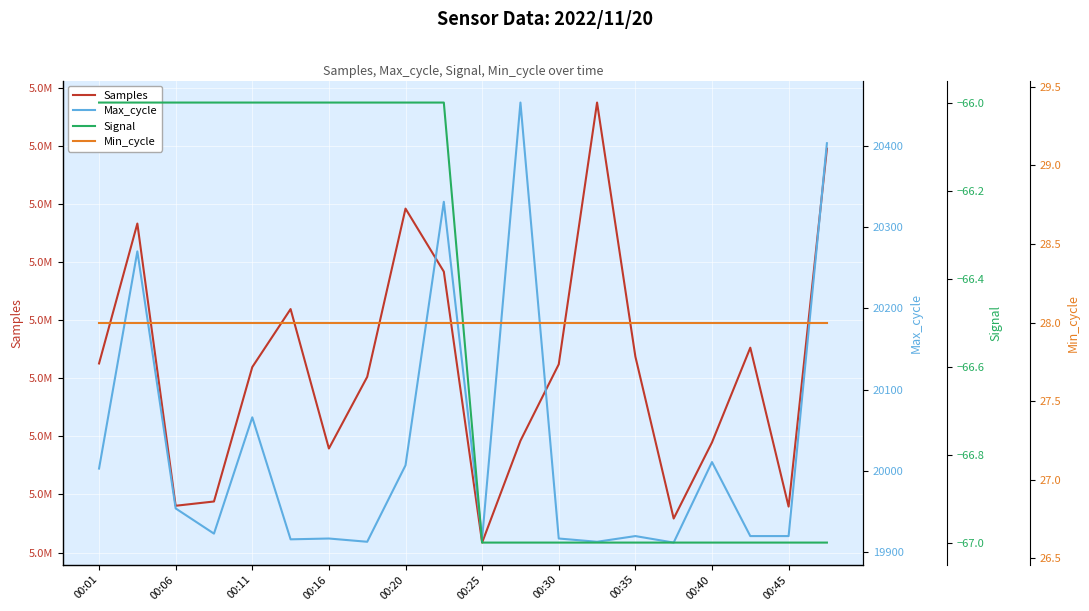

At which label does Samples reach its minimum?

00:25